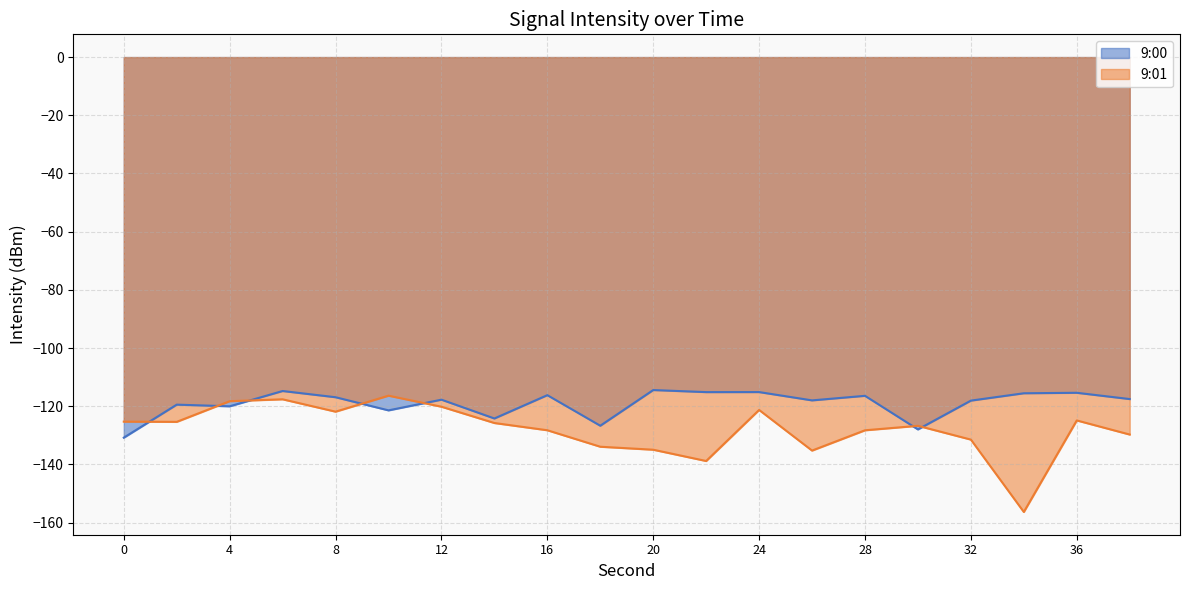

List the series in order of their overall mean, highest first.

9:00, 9:01